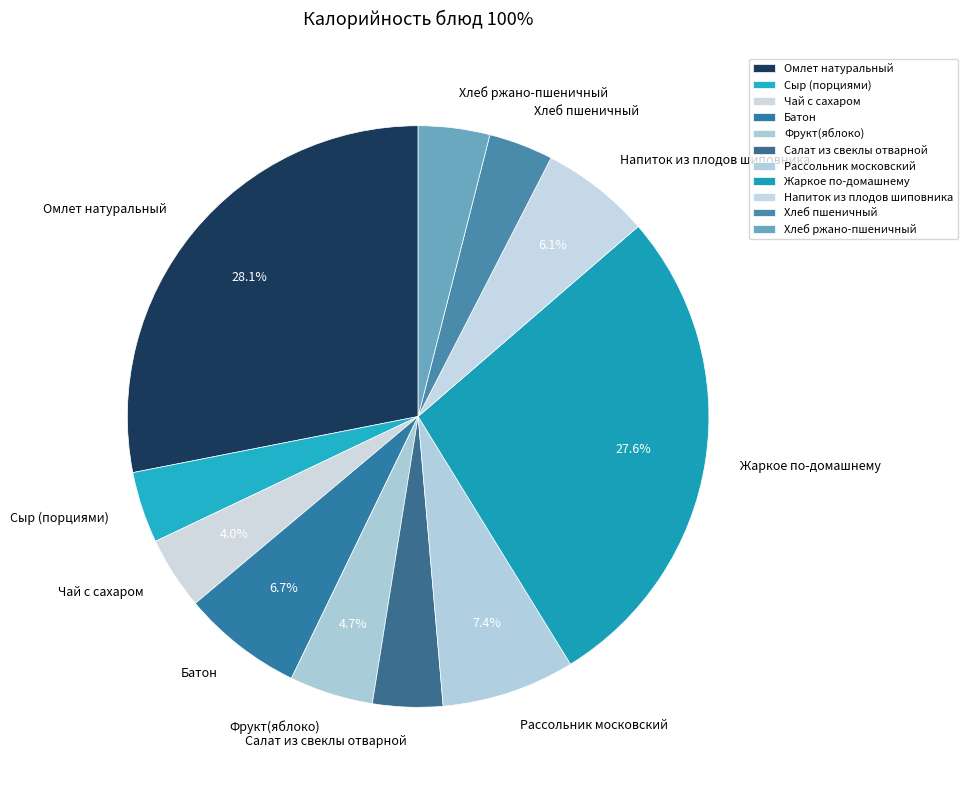

Does Фрукт(яблоко) represent more than half of the total?

No